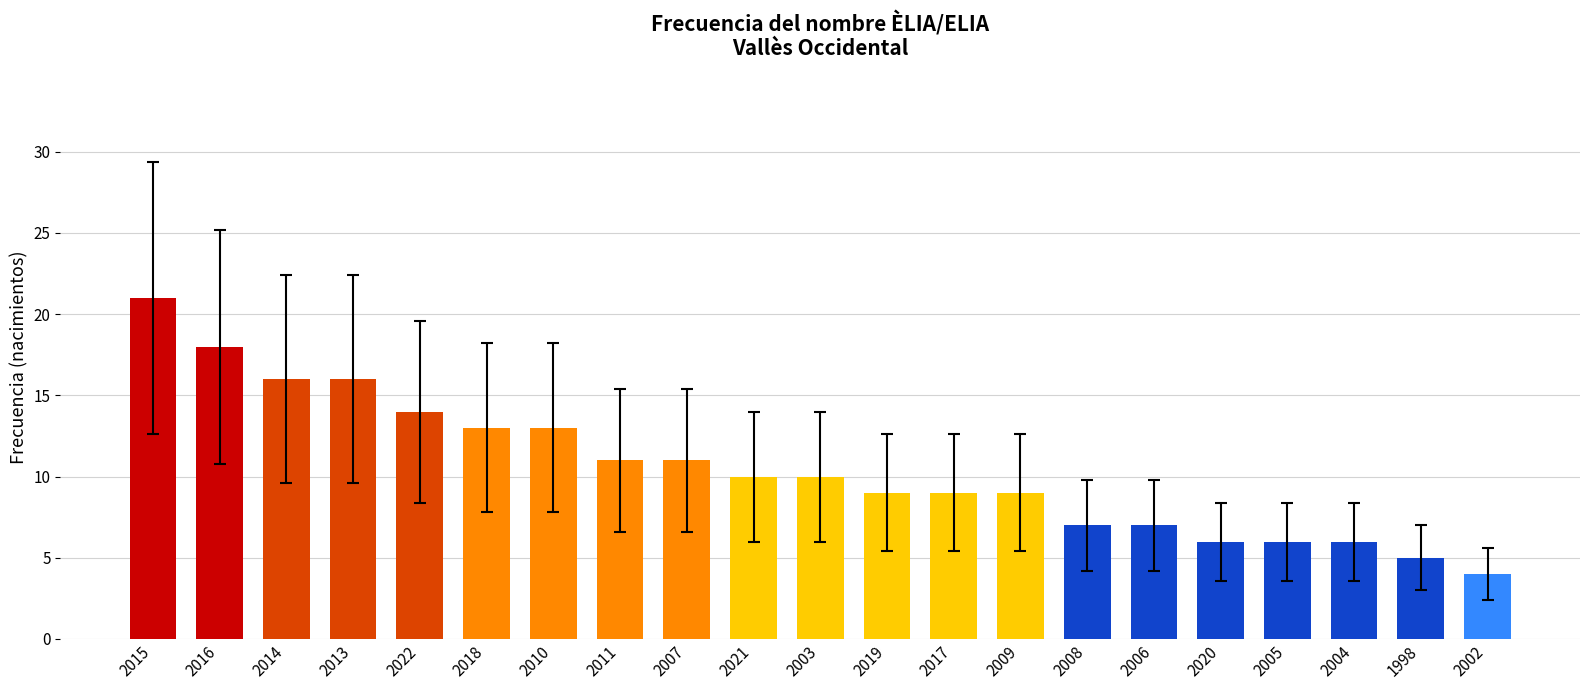

What is the label of the 13th bar from the left?

2017